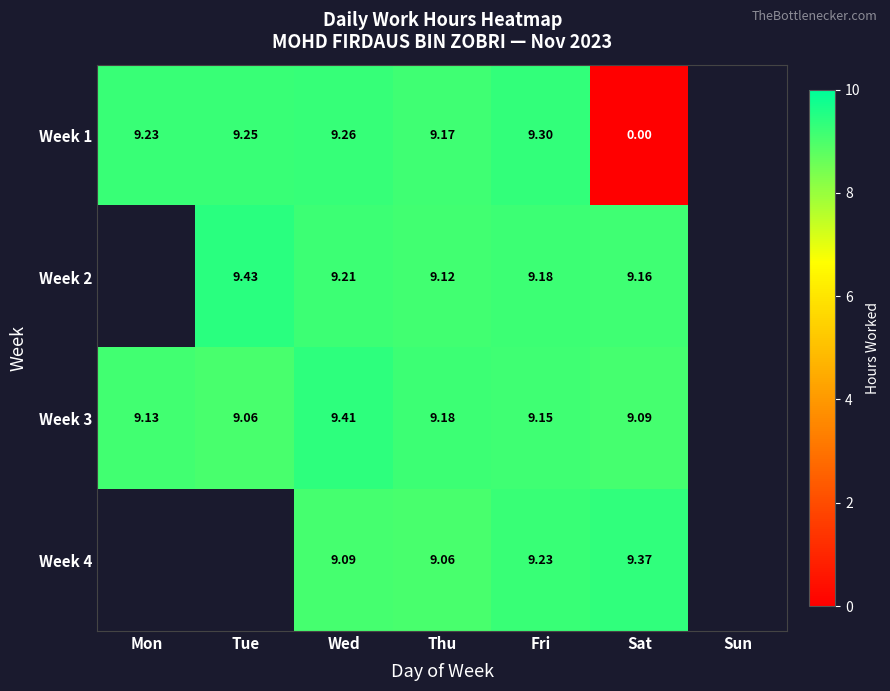

Which category has the lowest value across all series?

Sat